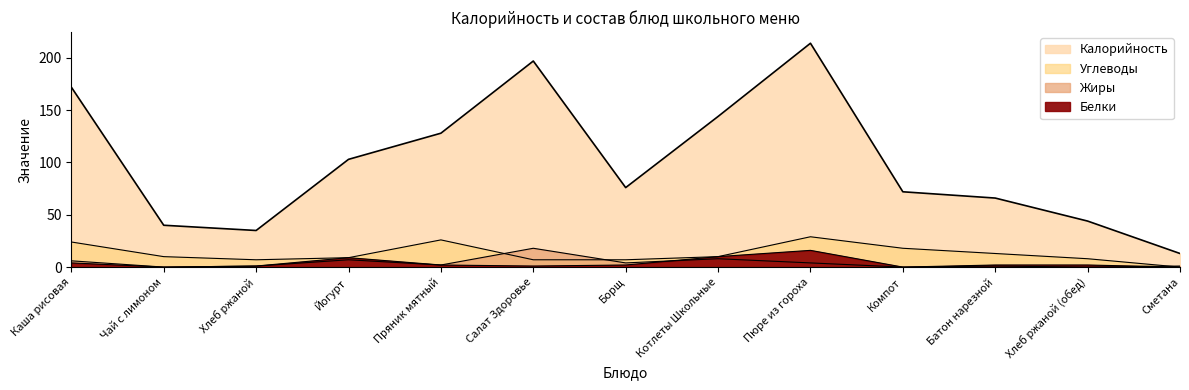

True or false: Жиры and Углеводы cross at least once.

True